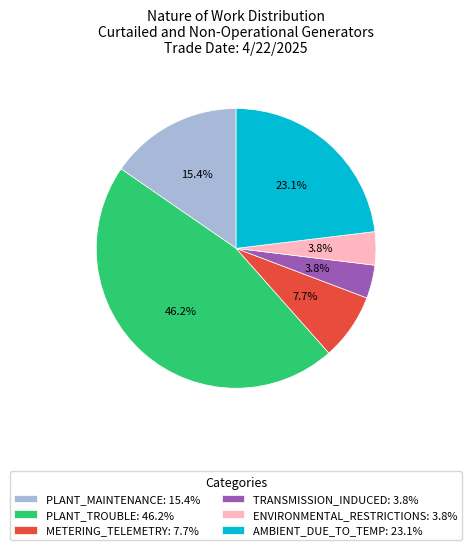

Do PLANT_MAINTENANCE: 15.4% and AMBIENT_DUE_TO_TEMP: 23.1% together represent more than half of the pie?

No